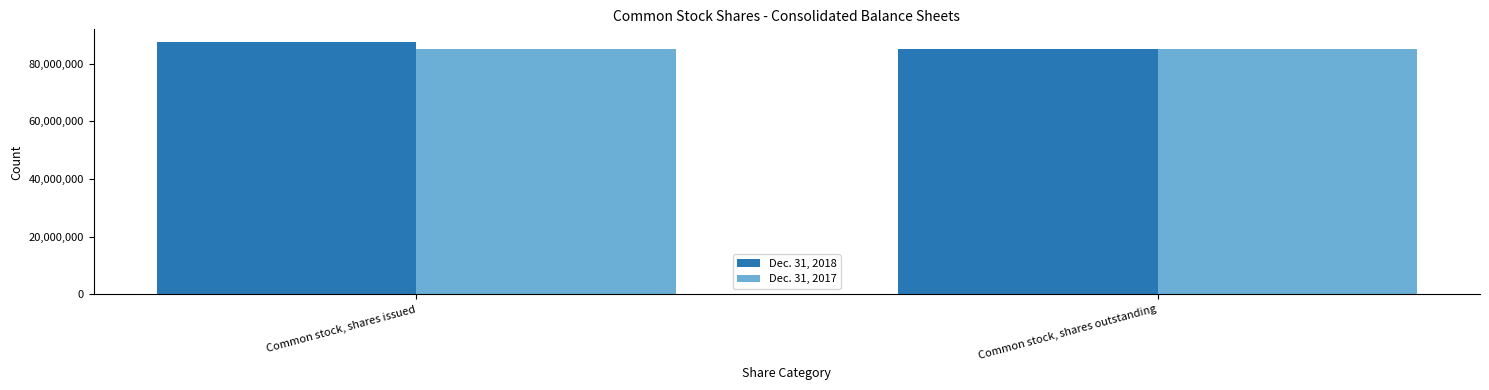

True or false: Dec. 31, 2017 has a value of 84948126 at Common stock, shares issued.

True